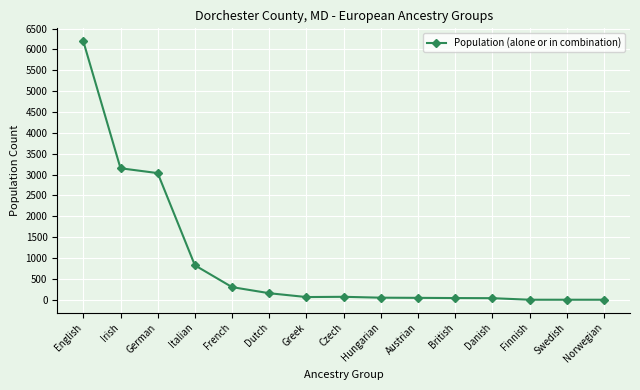

How many data points are less than 64?

7